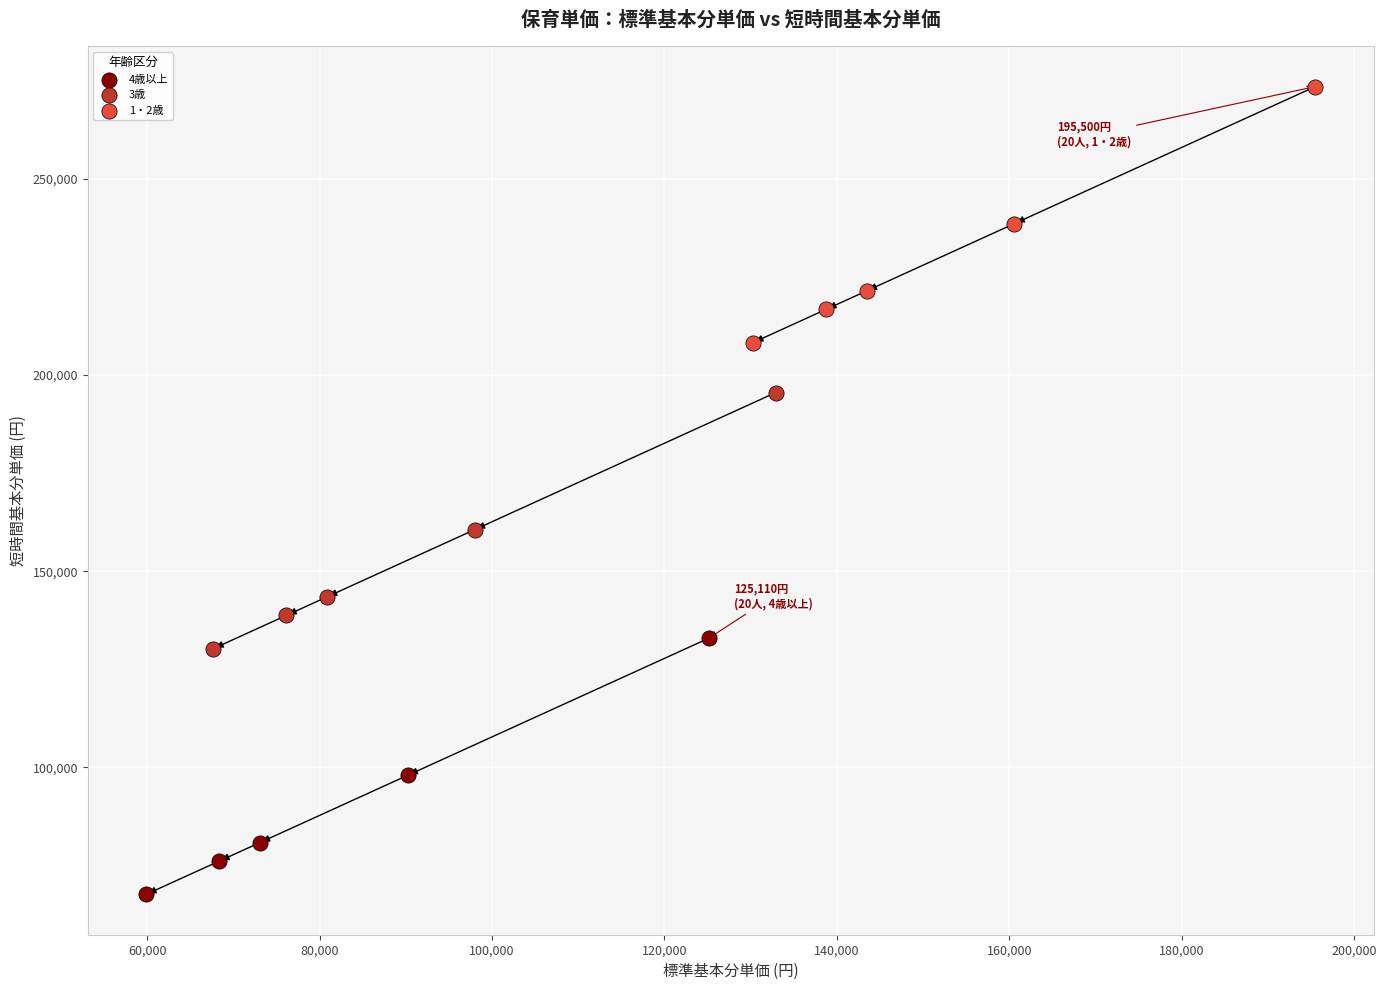

Which series contains the highest Y value?

1・2歳